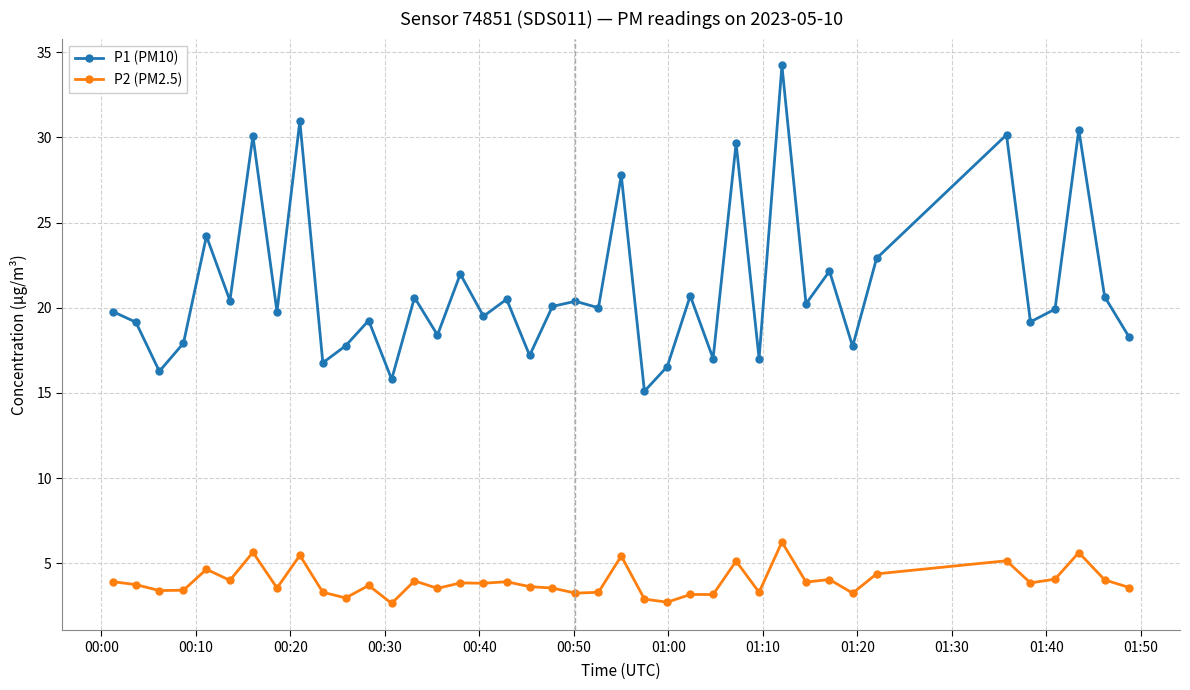

At how many categories does at least one series exceed 13?

40